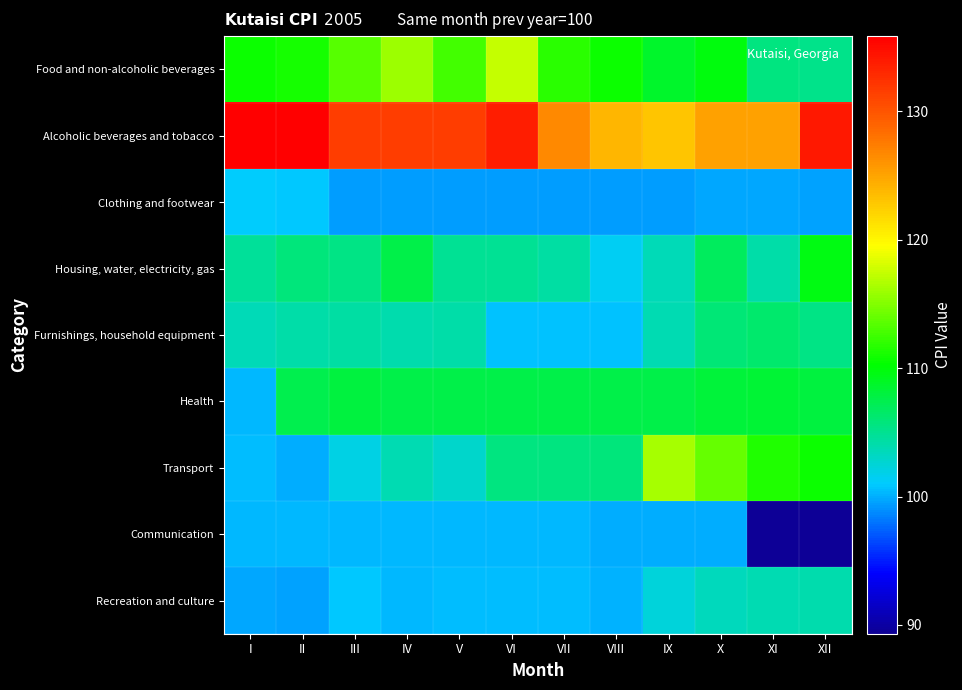

Reading left to right, what are all the values shown in this chart?

Food and non-alcoholic beverages: I=110.7	II=111.0	III=113.4	IV=116.0	V=112.7	VI=117.4	VII=111.7	VIII=110.7	IX=108.7	X=109.8	XI=105.6	XII=105.2
Alcoholic beverages and tobacco: I=135.9	II=135.9	III=131.7	IV=131.7	V=131.7	VI=133.8	VII=126.7	VIII=123.9	IX=123.0	X=125.1	XI=125.1	XII=134.2
Clothing and footwear: I=101.1	II=100.9	III=99.4	IV=99.4	V=99.3	VI=99.4	VII=99.4	VIII=99.4	IX=99.4	X=99.7	XI=99.7	XII=99.6
Housing, water, electricity, gas: I=104.7	II=105.7	III=105.3	IV=107.6	V=104.8	VI=104.9	VII=104.3	VIII=101.5	IX=103.5	X=106.8	XI=104.1	XII=109.6
Furnishings, household equipment: I=103.6	II=104.1	III=104.3	IV=104.0	V=104.2	VI=100.7	VII=100.7	VIII=100.7	IX=103.7	X=106.0	XI=106.3	XII=105.4
Health: I=100.4	II=107.4	III=107.9	IV=107.6	V=107.6	VI=107.6	VII=107.6	VIII=107.6	IX=107.6	X=108.1	XI=108.4	XII=107.9
Transport: I=100.5	II=100.0	III=102.0	IV=103.7	V=102.9	VI=105.6	VII=105.6	VIII=105.7	IX=116.3	X=114.0	XI=111.4	XII=110.7
Communication: I=100.2	II=100.2	III=100.2	IV=100.2	V=100.2	VI=100.2	VII=100.2	VIII=100.0	IX=100.0	X=100.0	XI=89.3	XII=89.3
Recreation and culture: I=99.7	II=99.6	III=100.8	IV=100.4	V=100.4	VI=100.4	VII=100.4	VIII=100.1	IX=102.4	X=103.4	XI=103.7	XII=104.0